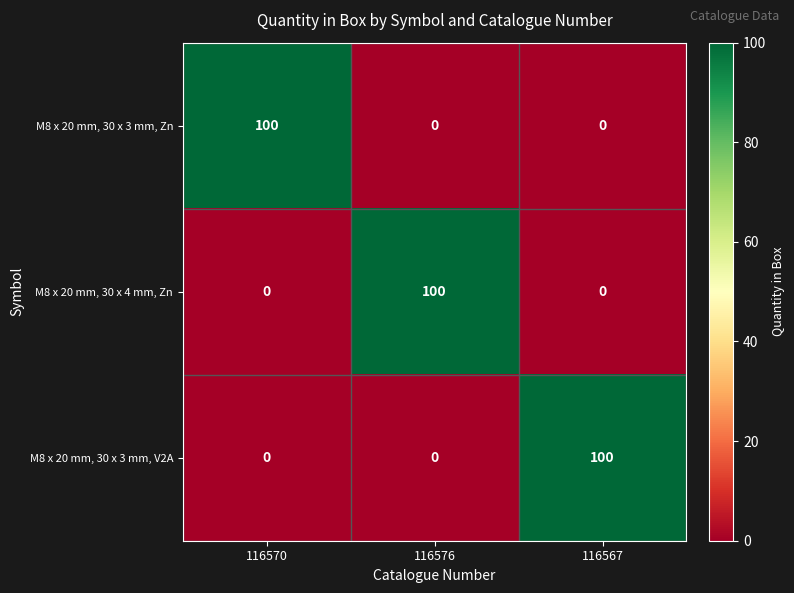

What value does the M8 x 20 mm, 30 x 3 mm, V2A series have at 116567, to the nearest 10?

100